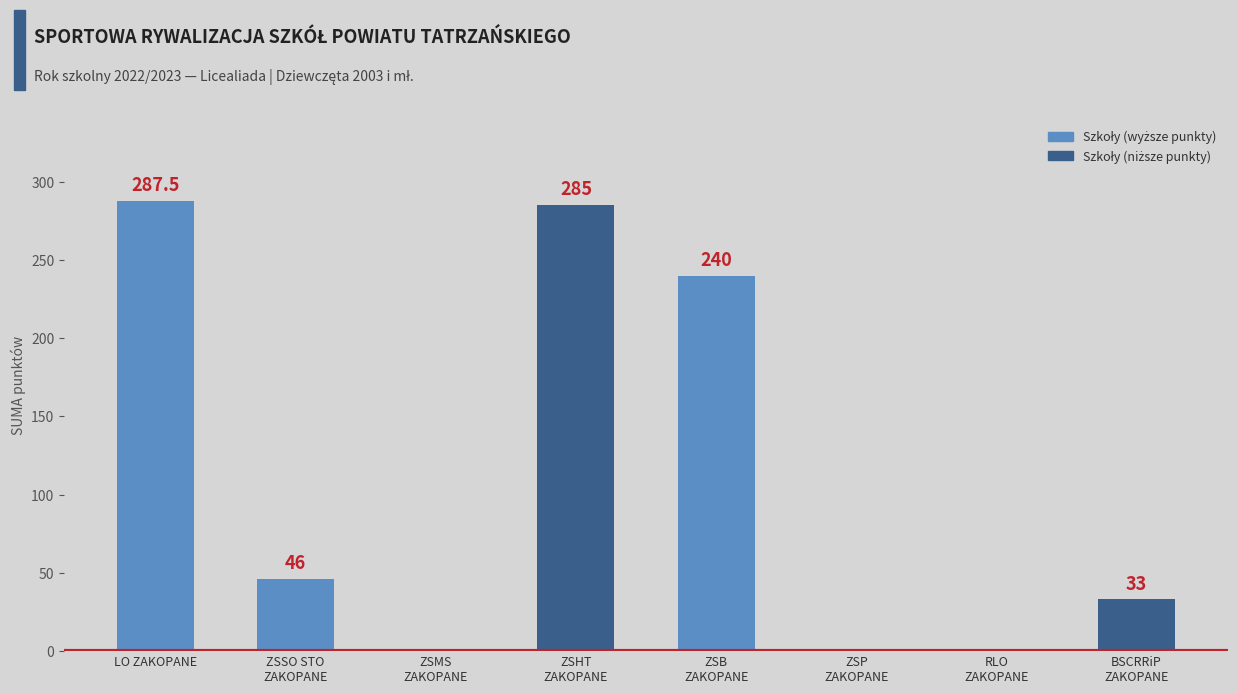

Which has a higher value, ZSMS
ZAKOPANE or LO ZAKOPANE?

LO ZAKOPANE